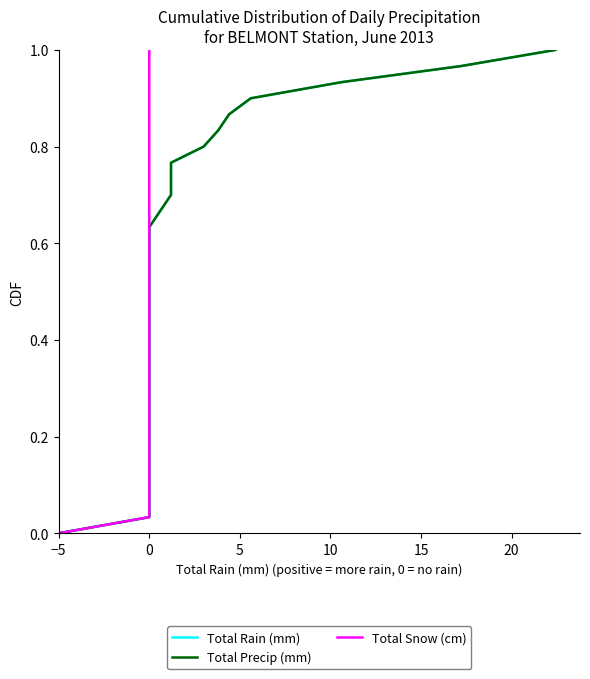

True or false: Total Rain (mm) and Total Snow (cm) cross at least once.

False